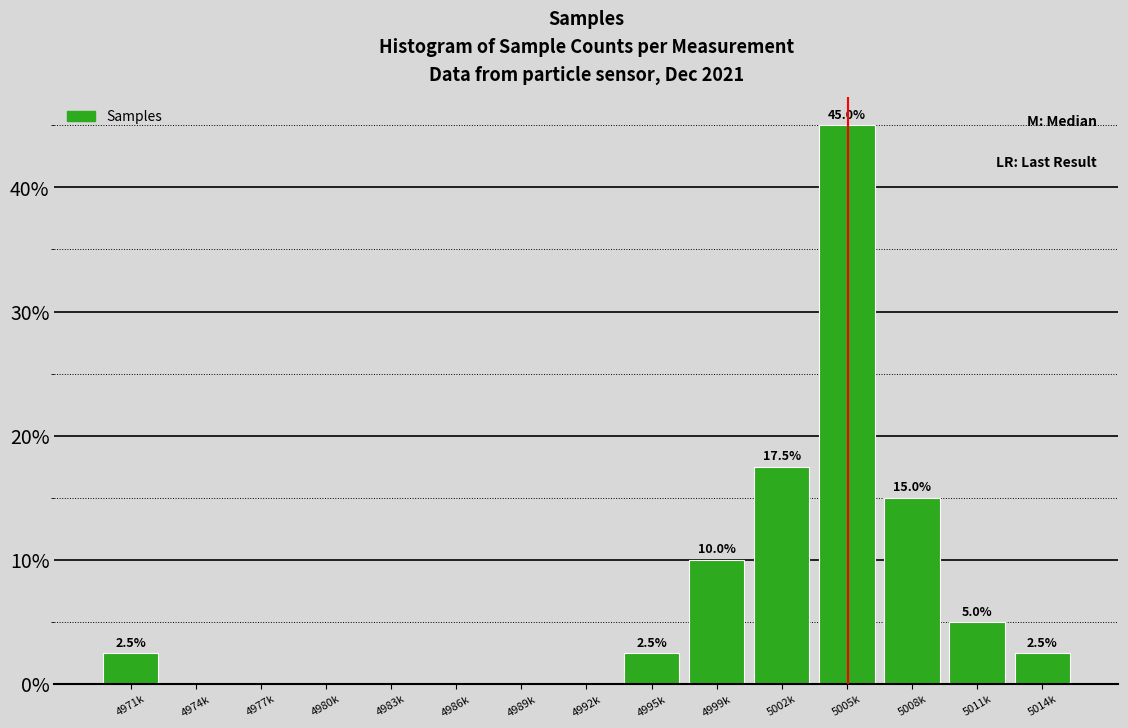

Reading left to right, transcribe all the data shown in this chart.

4971k=2.5	4974k=0.0	4977k=0.0	4980k=0.0	4983k=0.0	4986k=0.0	4989k=0.0	4992k=0.0	4995k=2.5	4999k=10.0	5002k=17.5	5005k=45.0	5008k=15.0	5011k=5.0	5014k=2.5